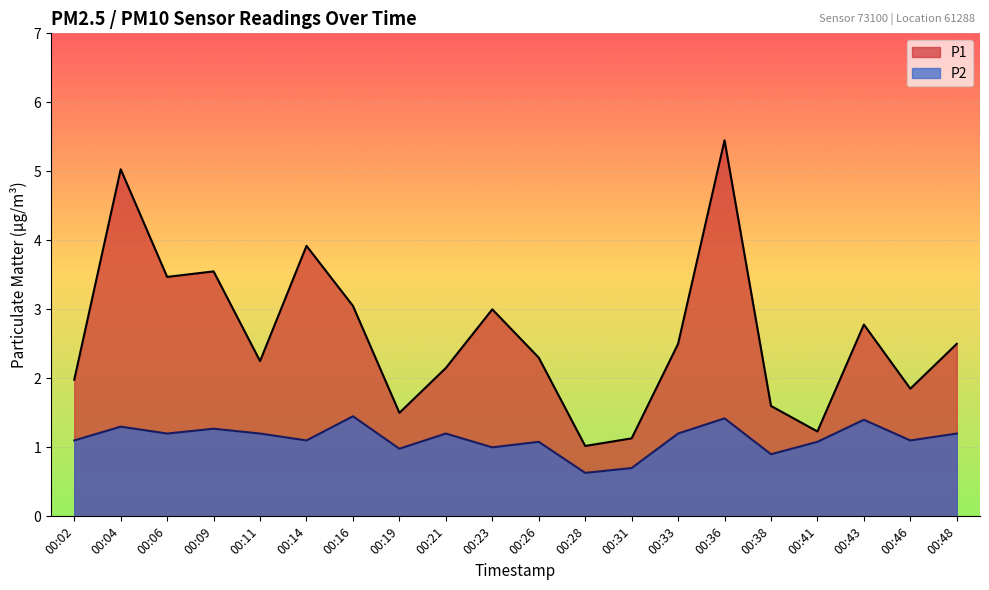

Reading right to left, what are all the values shown in this chart?

P1: 00:48=2.5	00:46=1.9	00:43=2.8	00:41=1.2	00:38=1.6	00:36=5.5	00:33=2.5	00:31=1.1	00:28=1.0	00:26=2.3	00:23=3.0	00:21=2.1	00:19=1.5	00:16=3.0	00:14=3.9	00:11=2.2	00:09=3.5	00:06=3.5	00:04=5.0	00:02=2.0
P2: 00:48=1.2	00:46=1.1	00:43=1.4	00:41=1.1	00:38=0.9	00:36=1.4	00:33=1.2	00:31=0.7	00:28=0.6	00:26=1.1	00:23=1.0	00:21=1.2	00:19=1.0	00:16=1.4	00:14=1.1	00:11=1.2	00:09=1.3	00:06=1.2	00:04=1.3	00:02=1.1